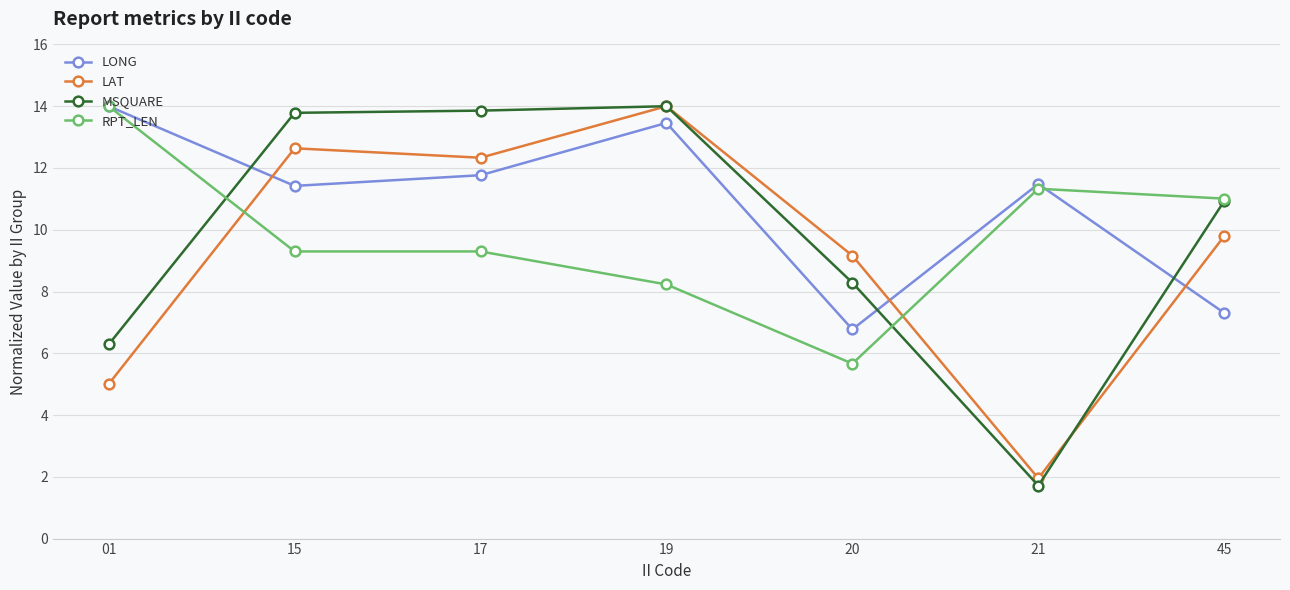

What are all the series names shown in the legend?

LONG, LAT, MSQUARE, RPT_LEN